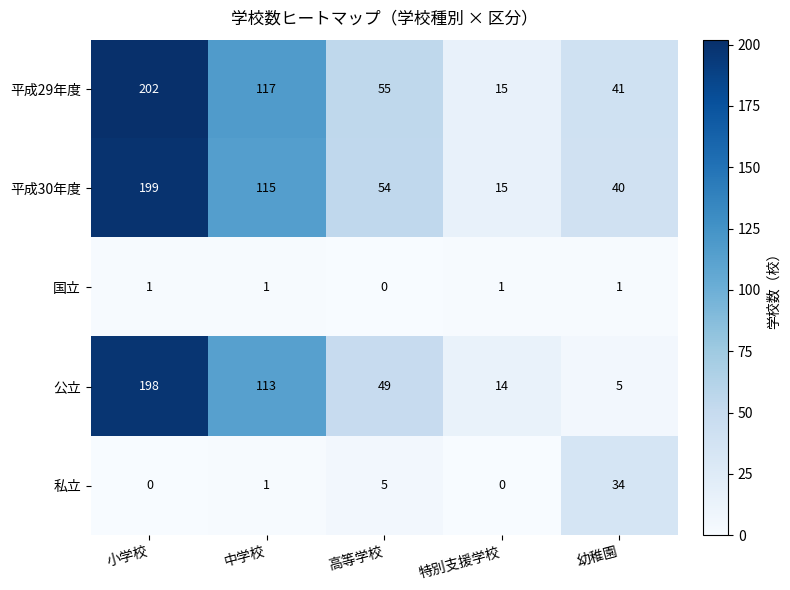

What is the minimum value for 公立?

5